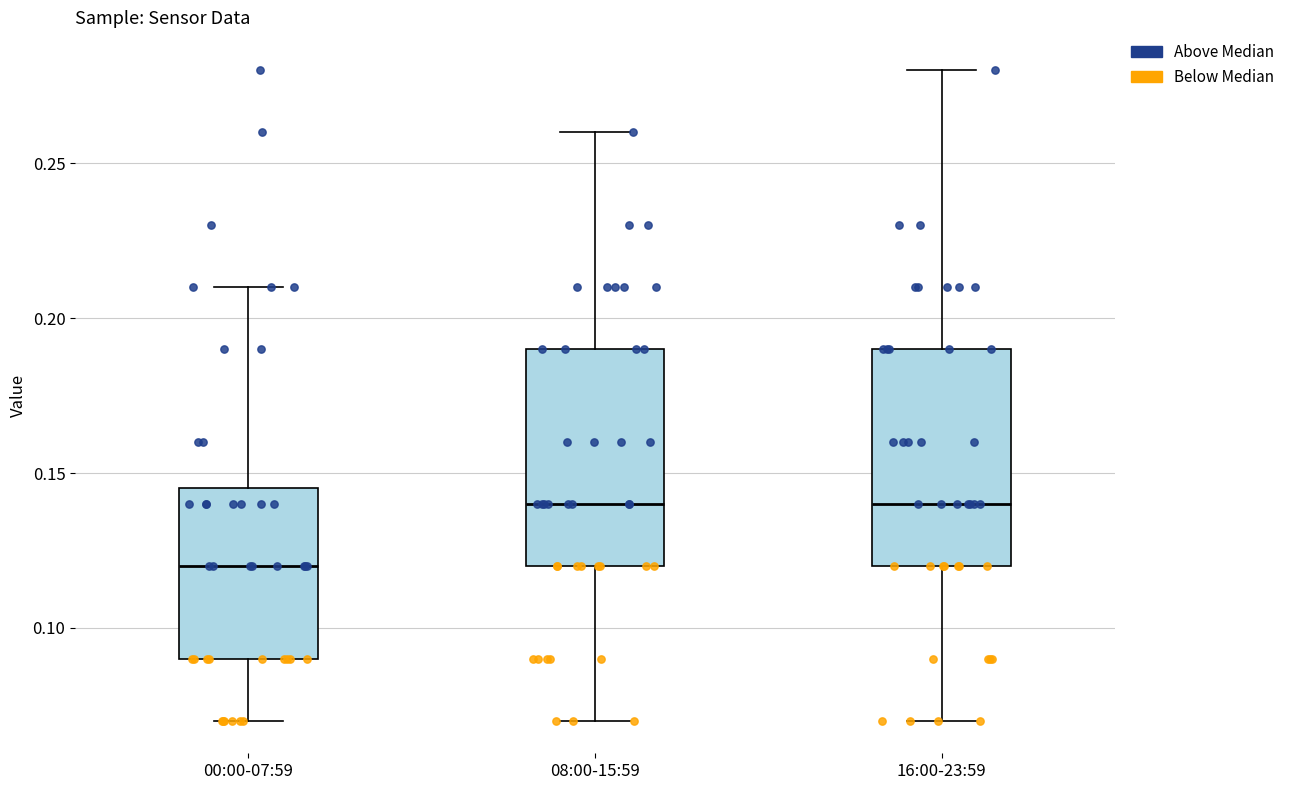

Where does the upper whisker of the box for 08:00-15:59 end on the y-axis? The values are not printed on the chart, so give them approximately, as read against the axis.

0.260